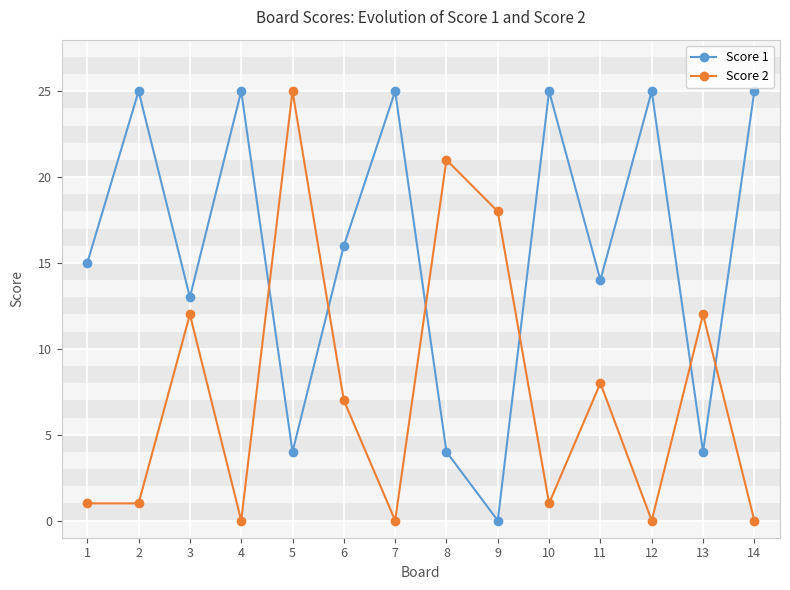

Reading left to right, extract all data points from this chart.

Score 1: 15	25	13	25	4	16	25	4	0	25	14	25	4	25
Score 2: 1	1	12	0	25	7	0	21	18	1	8	0	12	0